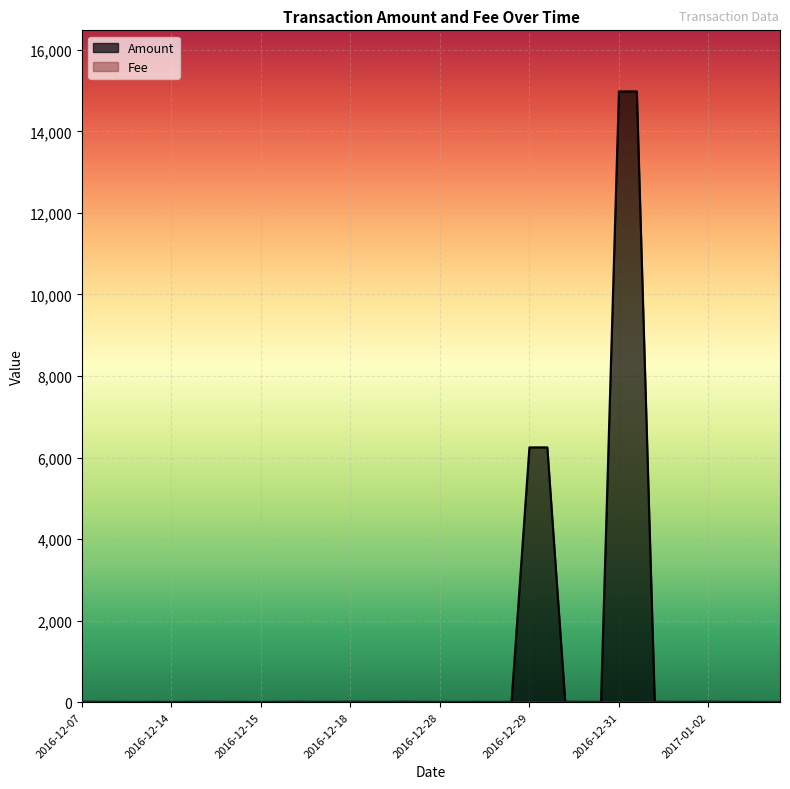

Which series has the largest total across all categories?

Amount